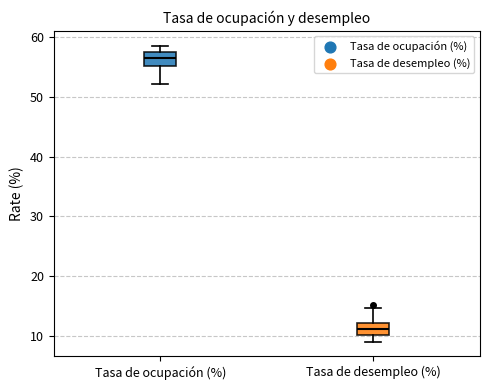

Which box has the lowest median line?

Tasa de desempleo (%)